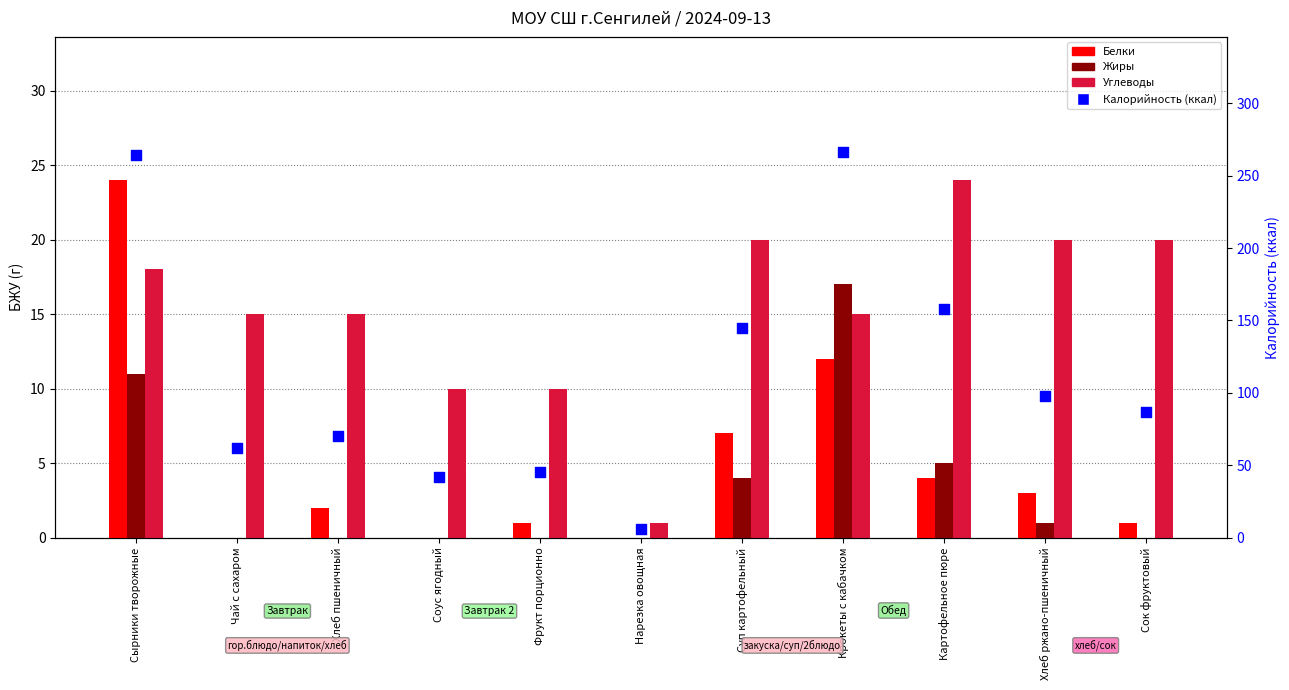

Which series has the widest spread of Y values?

Калорийность (ккал)